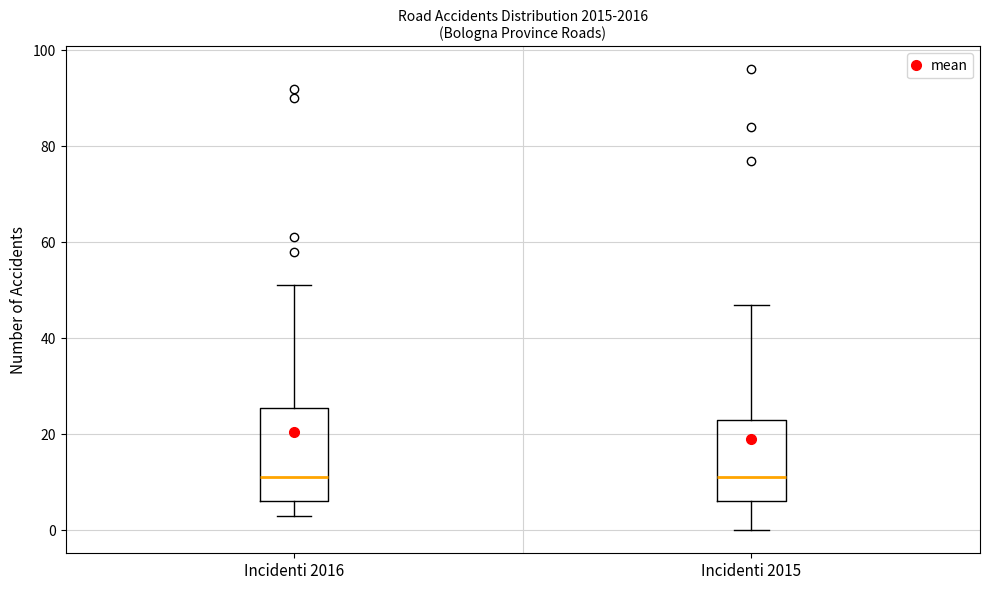

Reading left to right, transcribe this box plot: for each box, give where its median line is, the range the box spans, and where its two whiskers end, as read against the y-axis. The values are not printed on the chart, so give them approximately, as read against the axis.

Incidenti 2016: median 12, box 6 to 26, whiskers 4 to 52
Incidenti 2015: median 12, box 6 to 24, whiskers 0 to 48